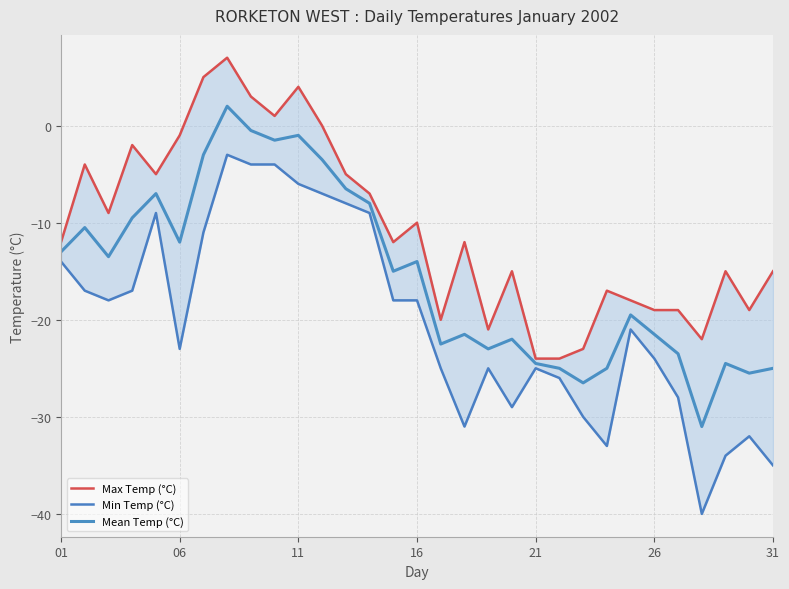

What is the difference between the second highest and second lowest values in the Max Temp (°C) series?

29.0